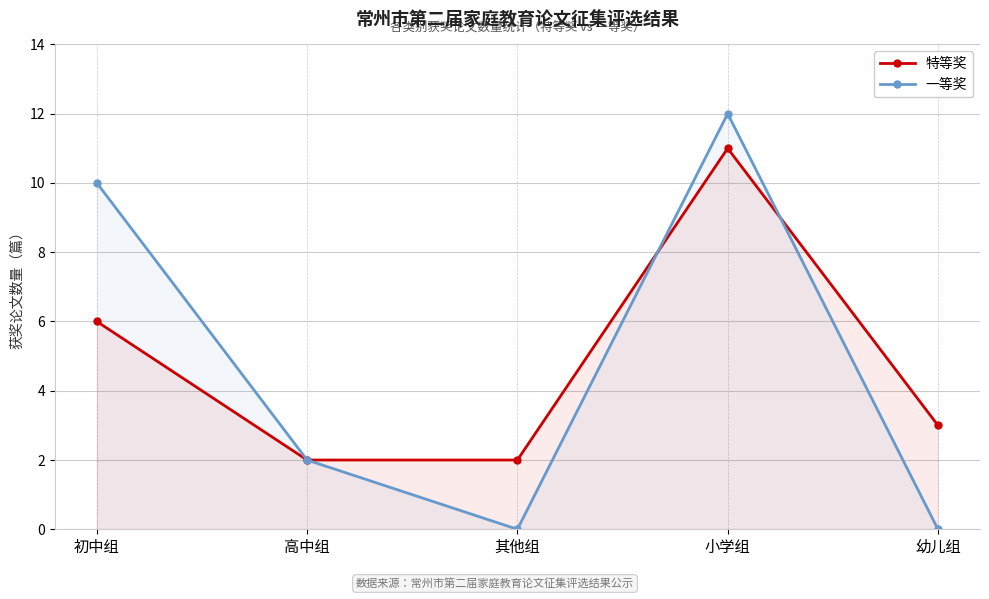

Where is 特等奖 nearest to the value 6?

初中组